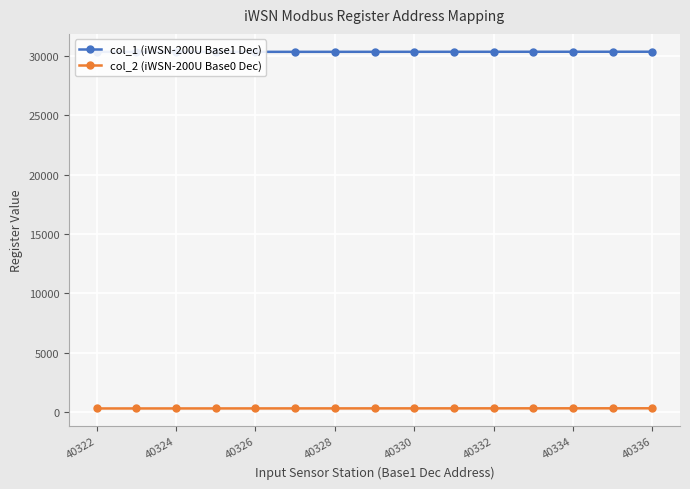

What is the sum of the col_2 (iWSN-200U Base0 Dec) values at 40322 and 40332?

652